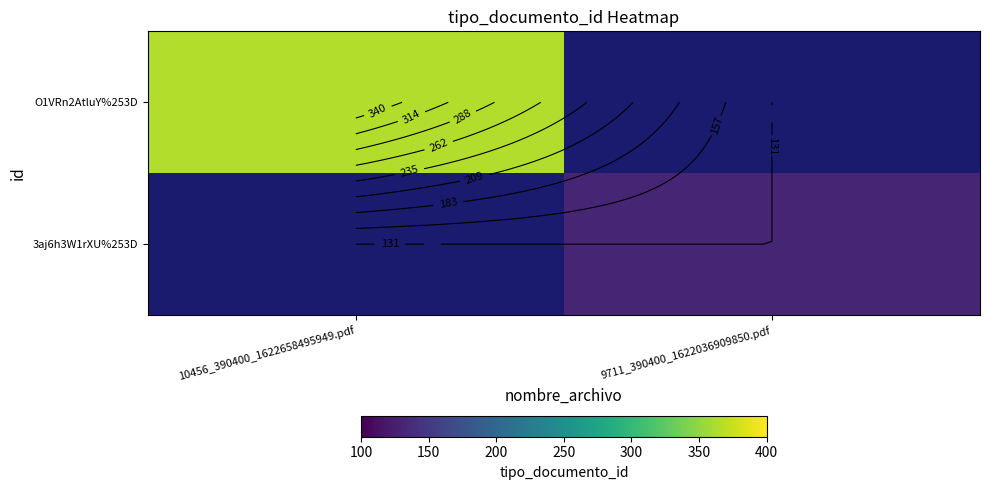

The value of 3aj6h3W1rXU%253D at 9711_390400_1622036909850.pdf is 85.0. True or false?

False